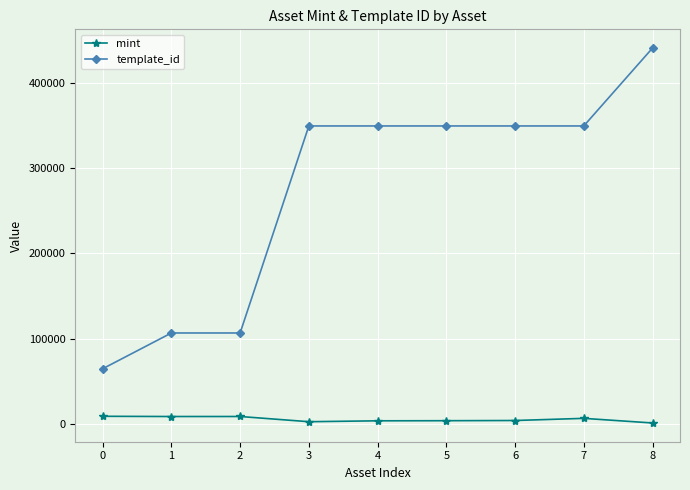

List the series in order of their peak value, lowest first.

mint, template_id